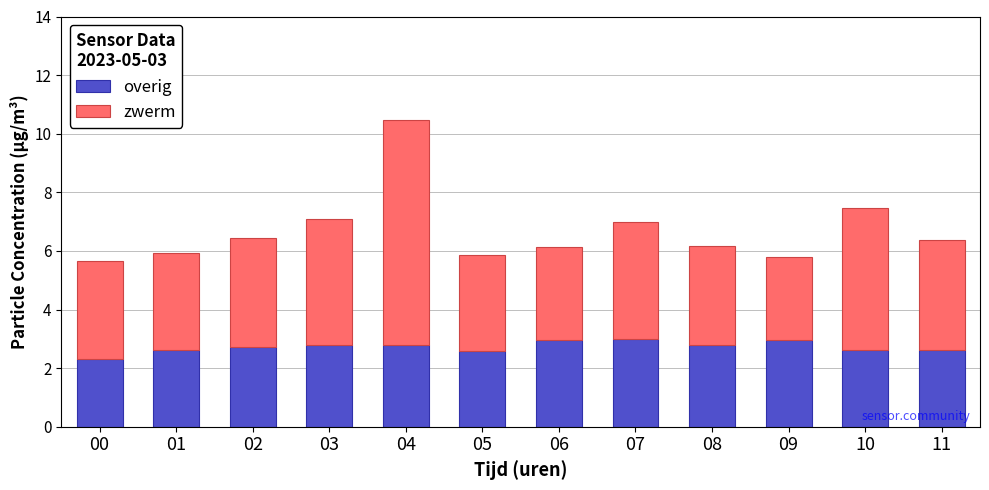

Where is overig nearest to the value 2?

00